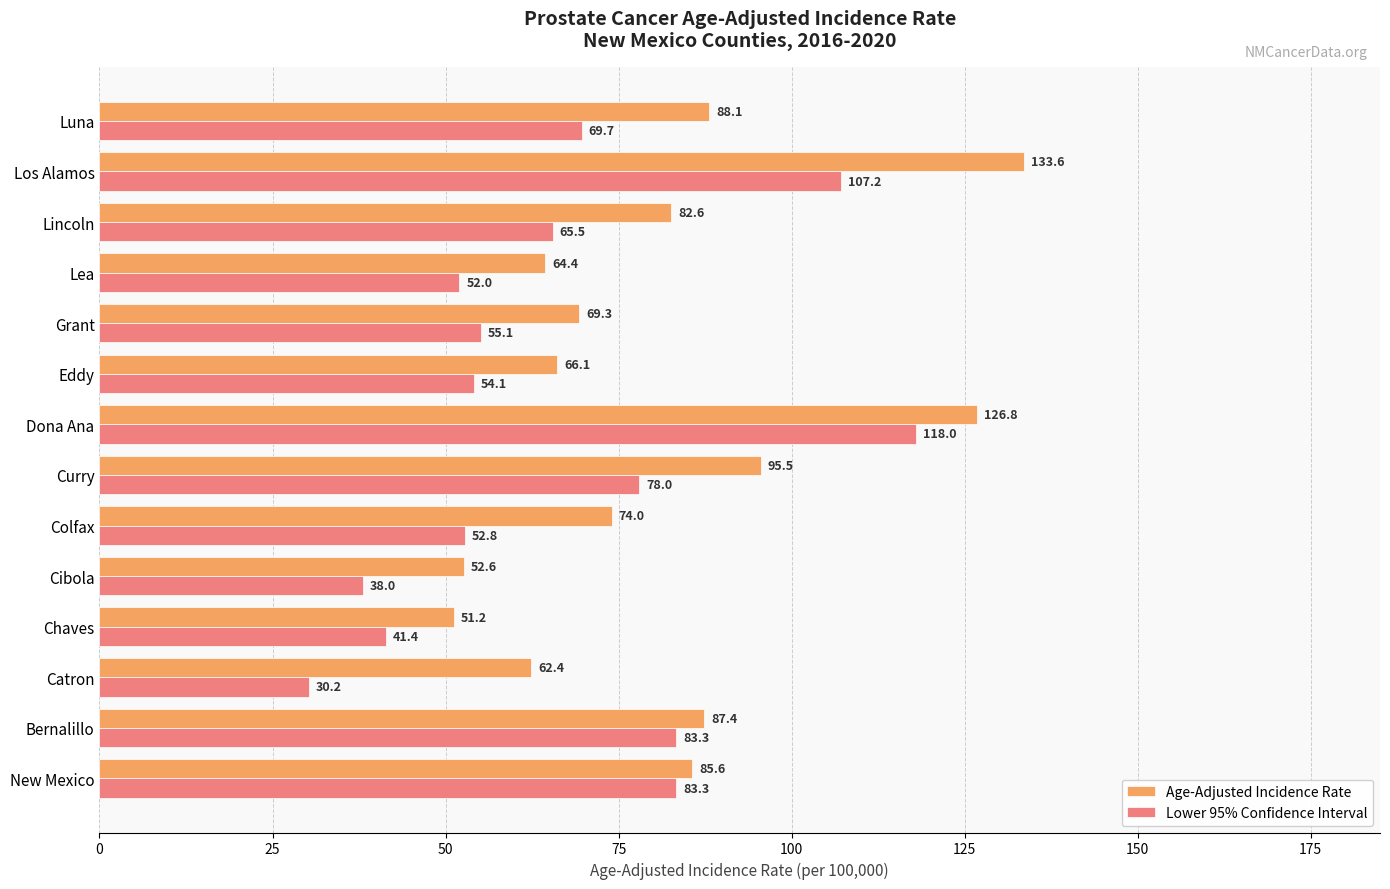

How many values in the Age-Adjusted Incidence Rate series are below 82?

7